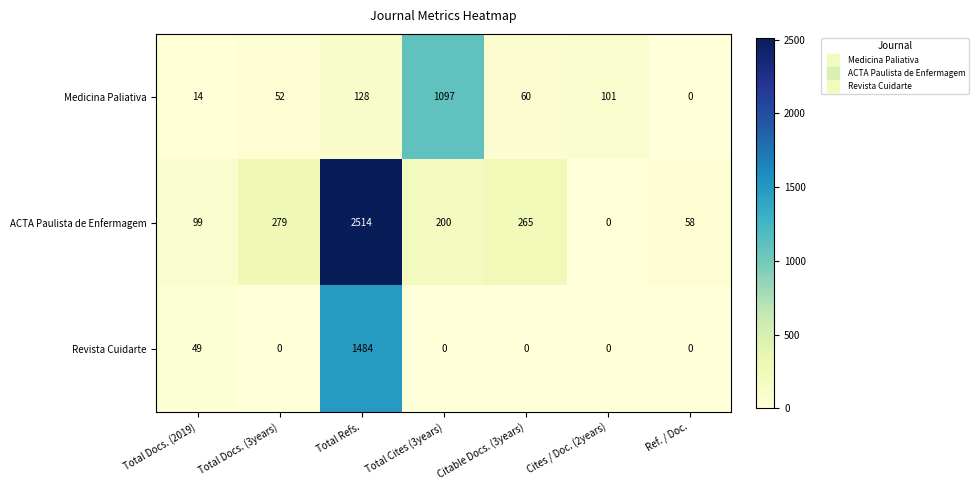

Where does the ACTA Paulista de Enfermagem series first go above 200?

Total Docs. (3years)